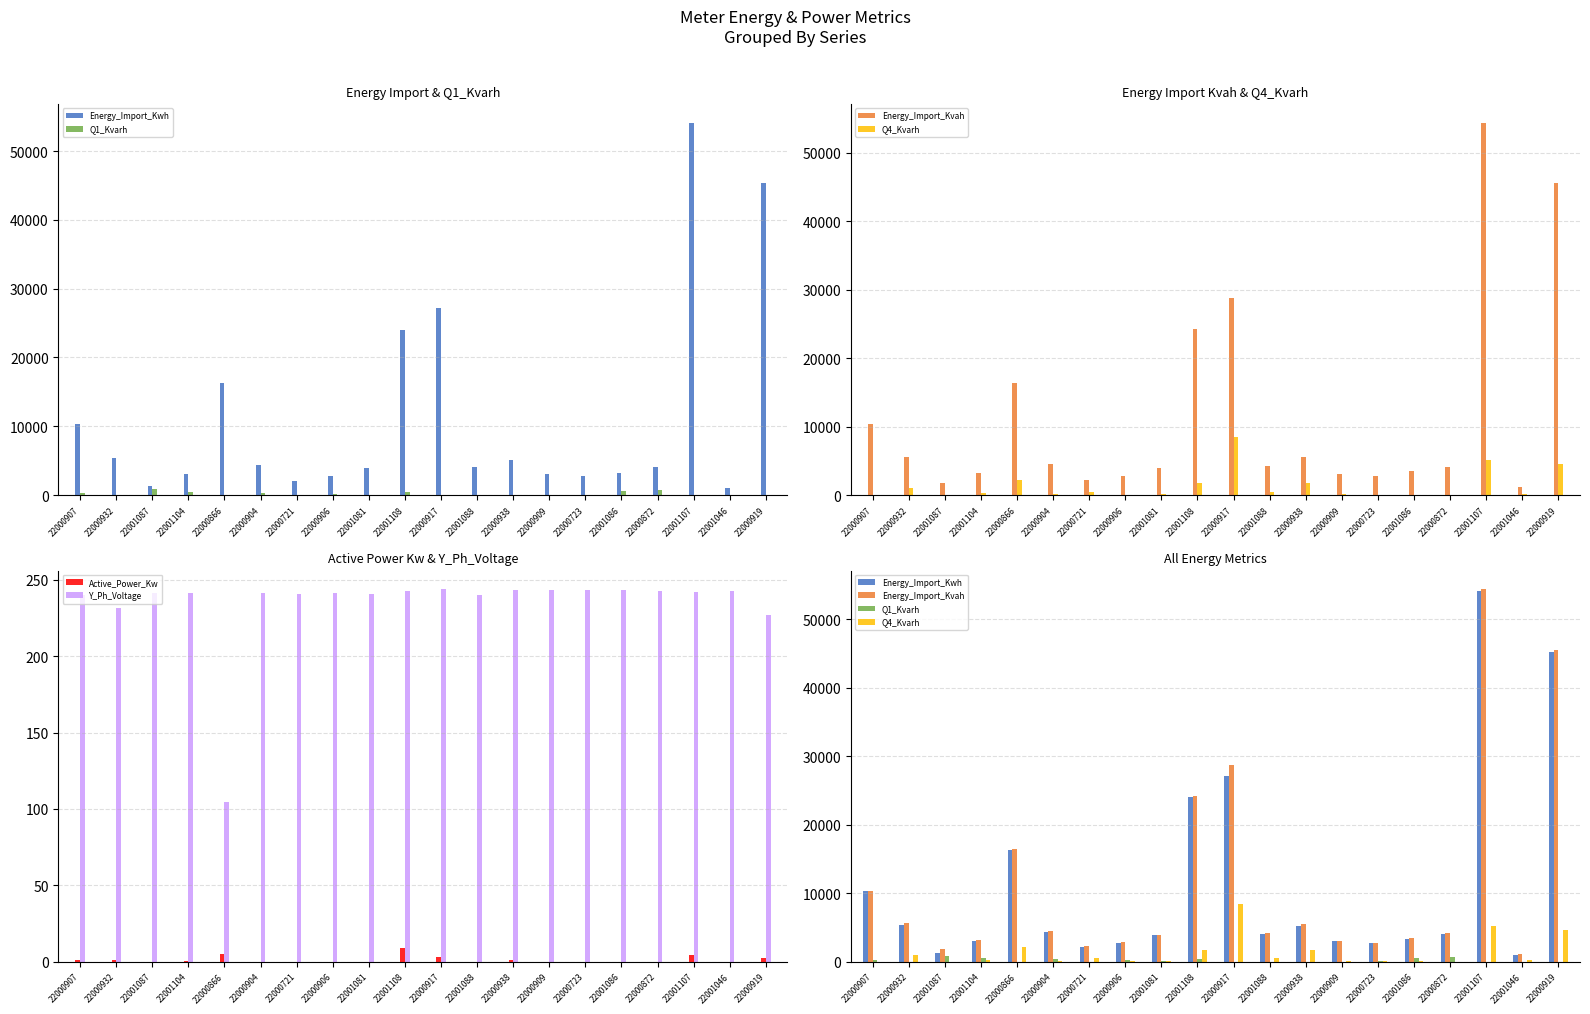

Reading right to left, list all the values displayed in this chart.

Energy_Import_Kwh: 45295.2	1052.6	54134.0	4021.4	3287.3	2790.9	3038.7	5166.3	4102.1	27150.7	24058.5	3902.7	2809.6	2117.3	4359.2	16271.4	3064.2	1311.1	5450.3	10349.5
Q1_Kvarh: 1.5	41.7	0.7	776.1	552.3	55.2	44.5	1.6	23.7	1.3	467.7	51.9	220.3	28.0	375.3	1.4	492.3	873.2	3.2	309.8
Energy_Import_Kvah: 45540.4	1115.5	54390.7	4172.6	3478.8	2821.0	3062.0	5504.8	4208.2	28713.5	24278.4	3951.2	2850.2	2264.1	4534.6	16424.3	3243.6	1806.4	5616.8	10369.2
Q4_Kvarh: 4593.9	198.3	5172.3	17.8	50.1	89.6	132.8	1791.6	511.6	8425.5	1745.3	132.9	83.5	514.6	170.2	2142.1	265.6	46.0	1061.7	44.7
Active_Power_Kw: 2.7	0.0	4.8	0.0	0.0	0.0	0.0	1.2	0.0	3.4	8.8	0.0	0.0	0.0	0.0	5.1	0.4	0.0	1.5	1.4
Y_Ph_Voltage: 226.8	242.6	241.7	242.4	243.1	243.4	243.5	243.0	240.2	243.7	242.4	240.6	241.0	240.3	241.0	104.7	241.4	240.9	231.3	239.7